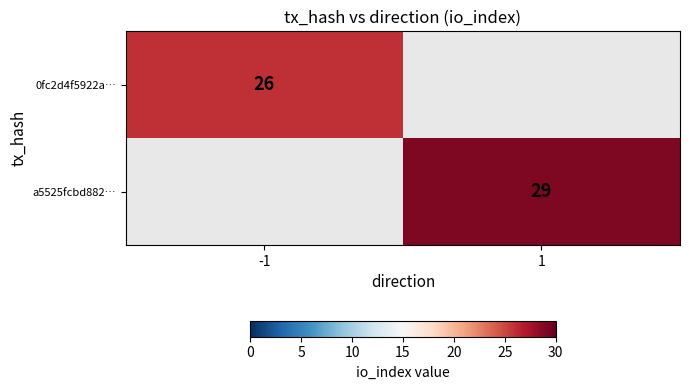

Is the value of 0fc2d4f5922a… at 1 greater than the value of a5525fcbd882… at -1?

No